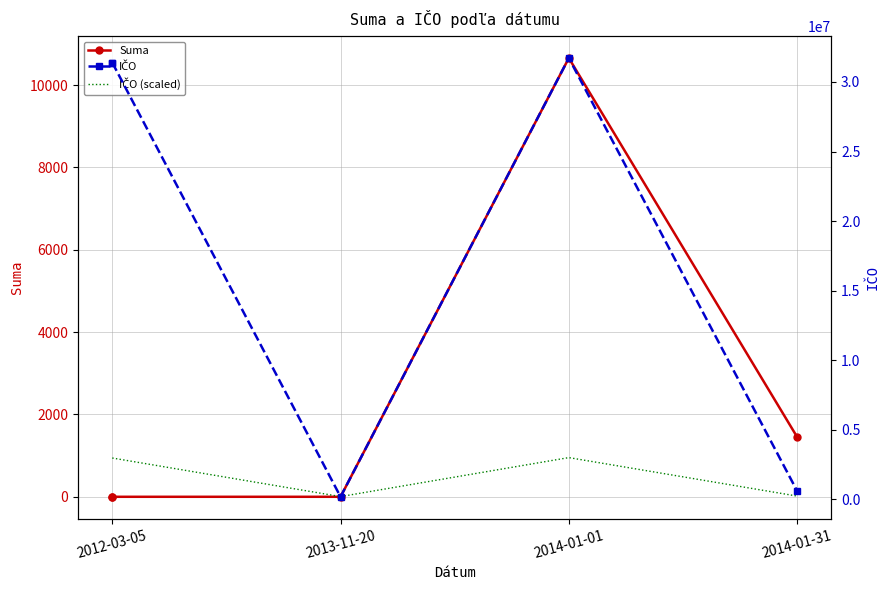

What position from the left is 2013-11-20?

2